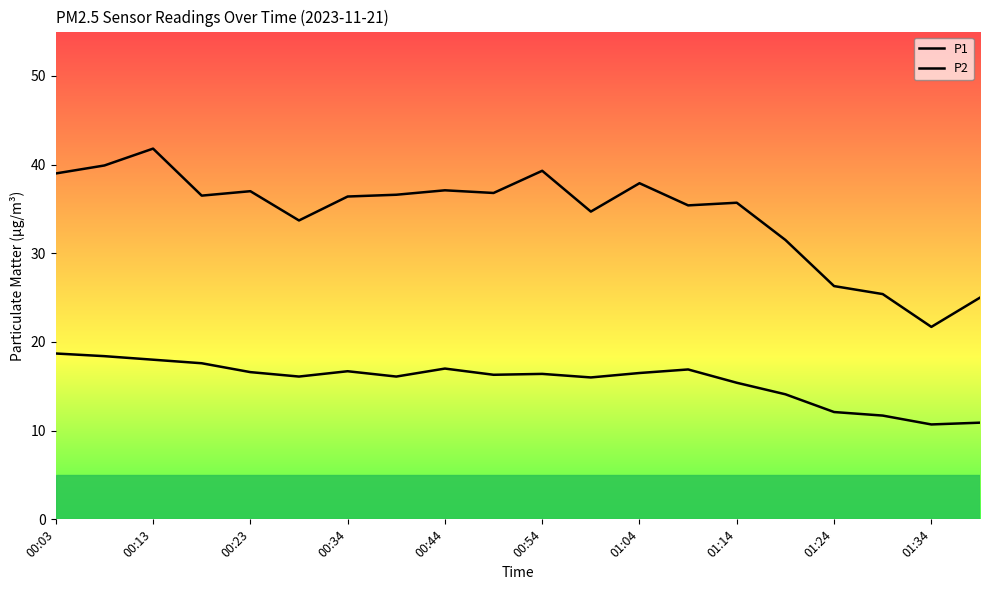

True or false: P1 and P2 cross at least once.

False